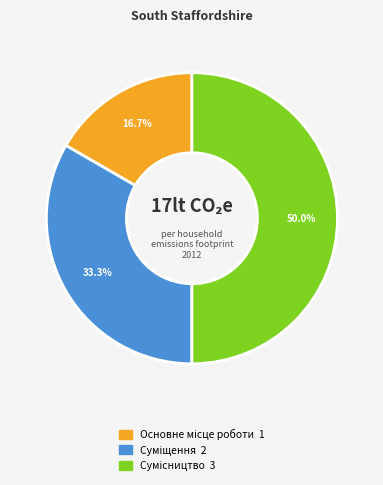

Count the number of slices in the pie.

3